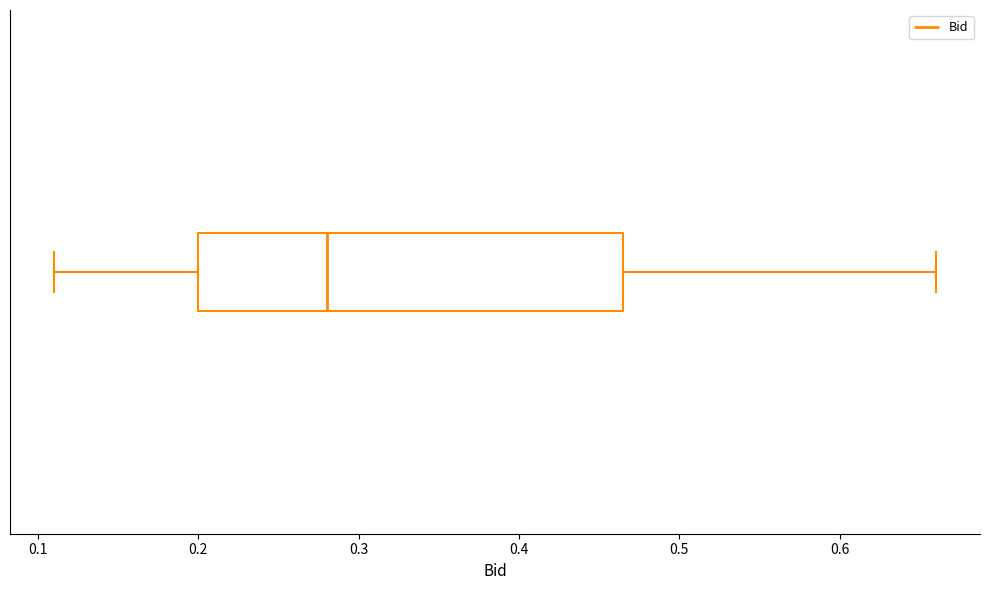

Read this box plot against the x-axis: the position of the median line, the range covered by the box, and the ends of both whiskers. The values are not printed on the chart, so give them approximately, as read against the axis.

median 0.28, box 0.20 to 0.47, whiskers 0.11 to 0.66